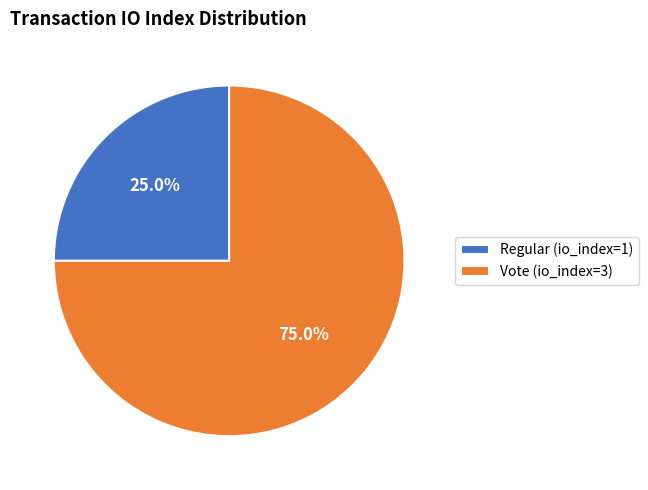

To the nearest percent, what is the difference between the Regular and Vote slice percentages?

50%